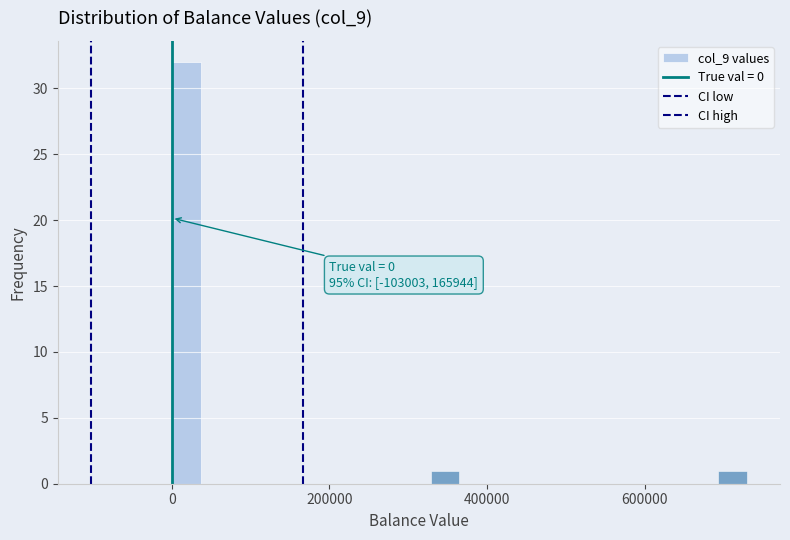

Read against the x-axis, roughly where is the centre of the tallest bar?

20000